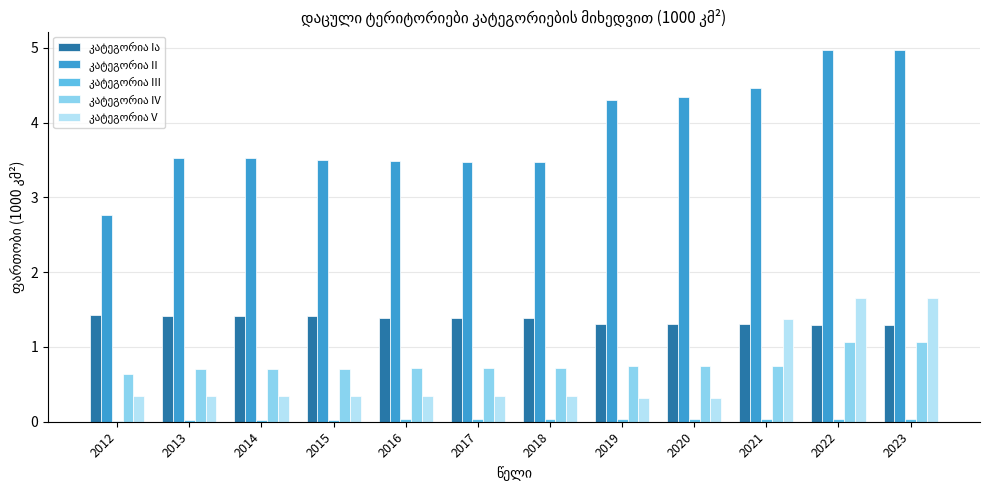

Which series changed the most between 2012 and 2023?

კატეგორია II